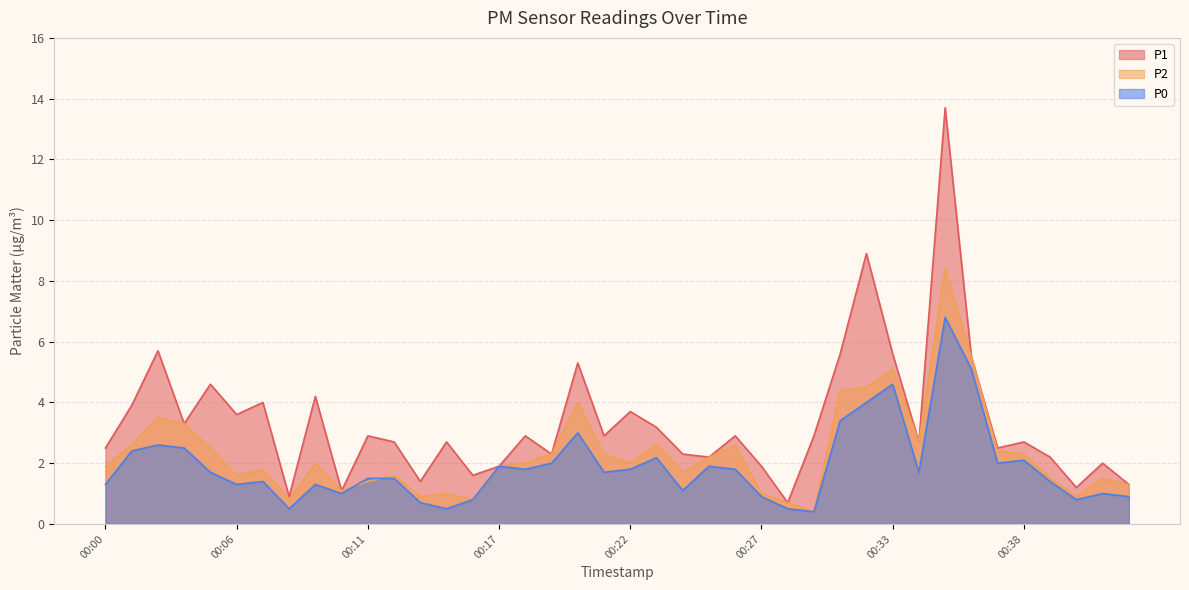

What is the total value across all series at 00:23?

8.0